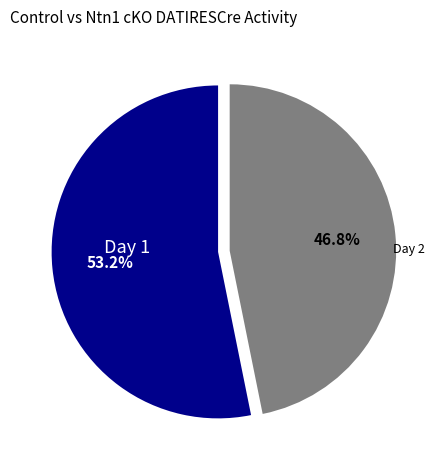

Does any single category account for the majority?

Yes